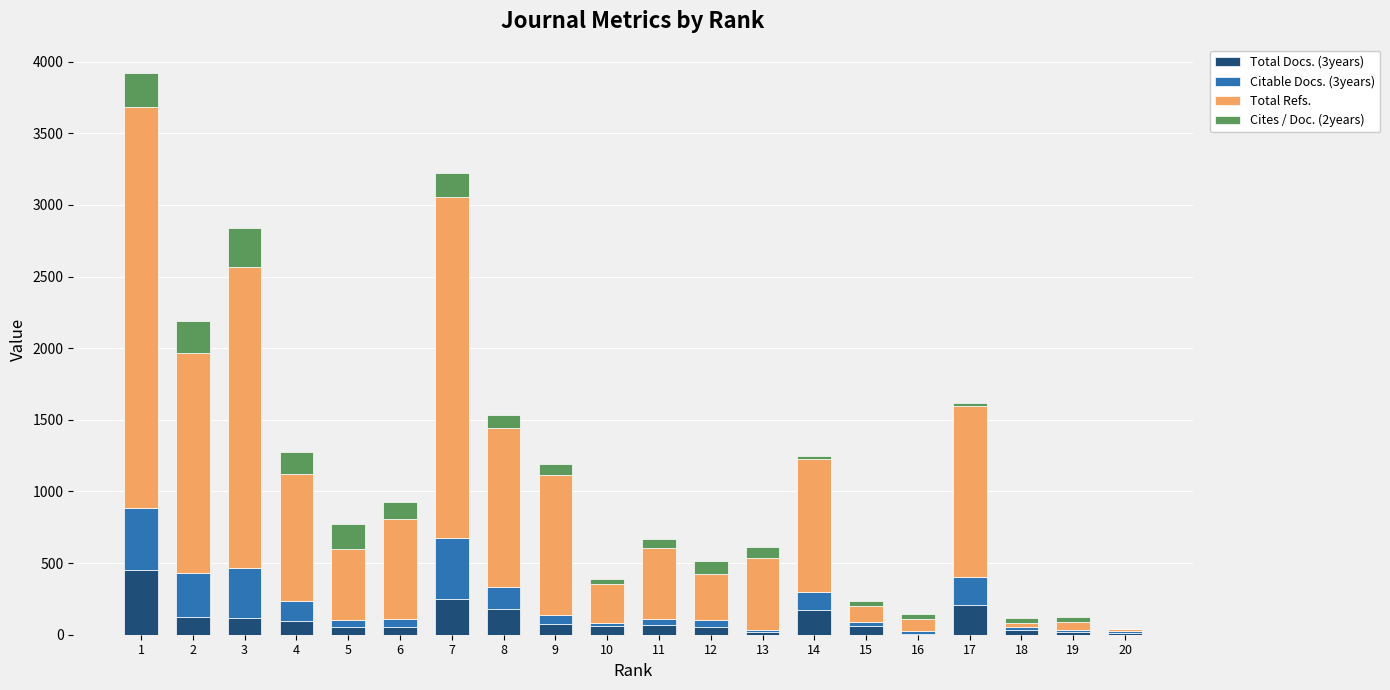

The value of Total Docs. (3years) at 4 is 95. True or false?

True